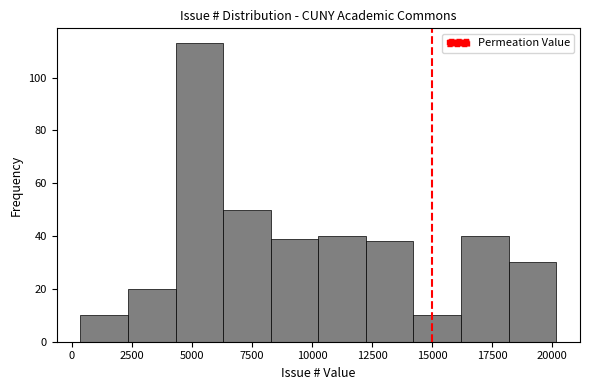

Read against the x-axis, roughly where is the centre of the tallest bar?

5500